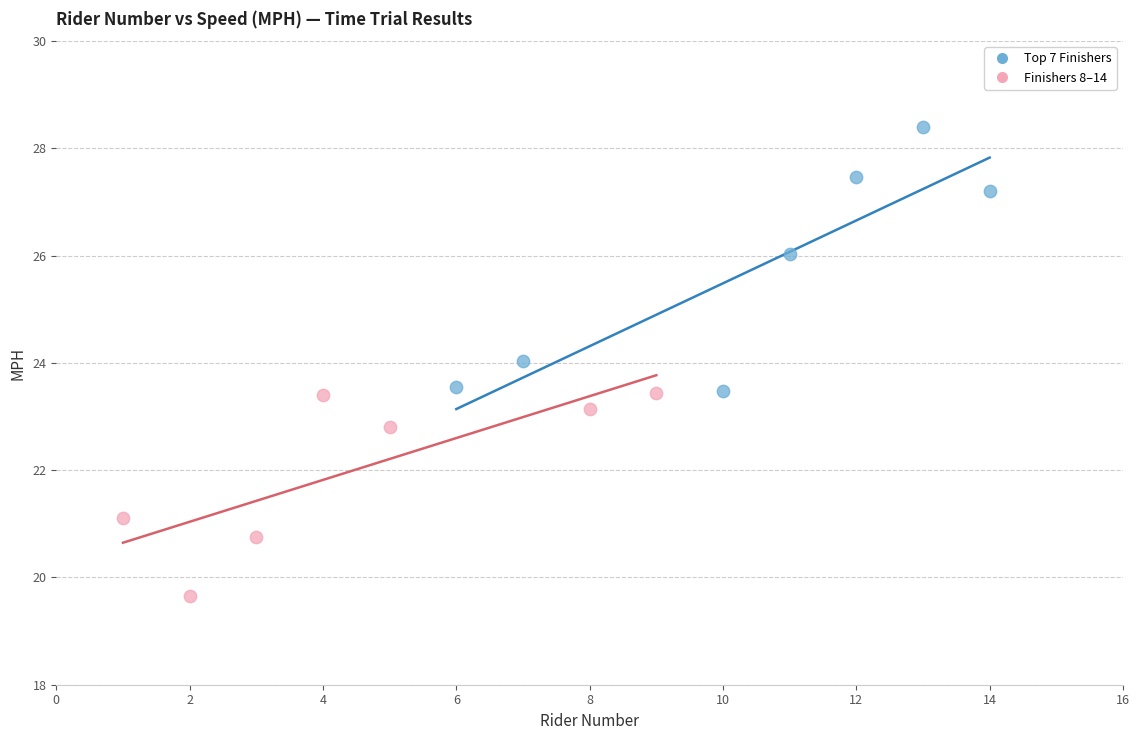

What are all the series names shown in the legend?

Top 7 Finishers, Finishers 8–14